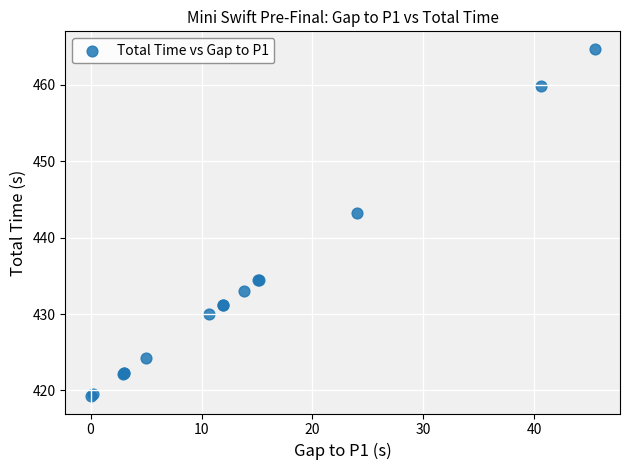

What Y value in the scatter plot is closest to 441?

443.3